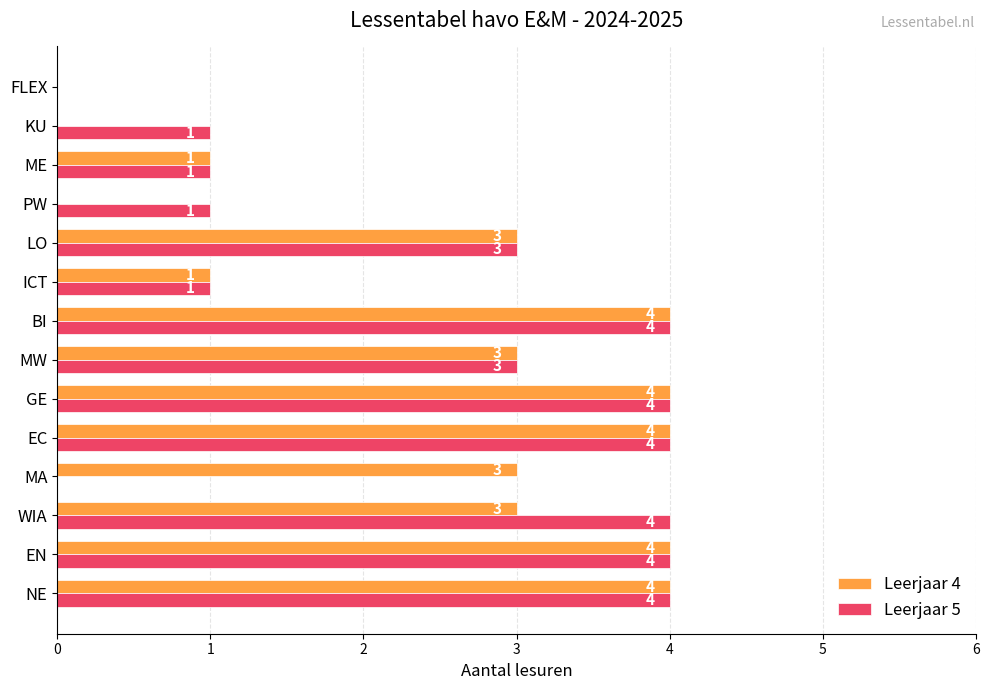

What is the total value across all series at WIA?

7